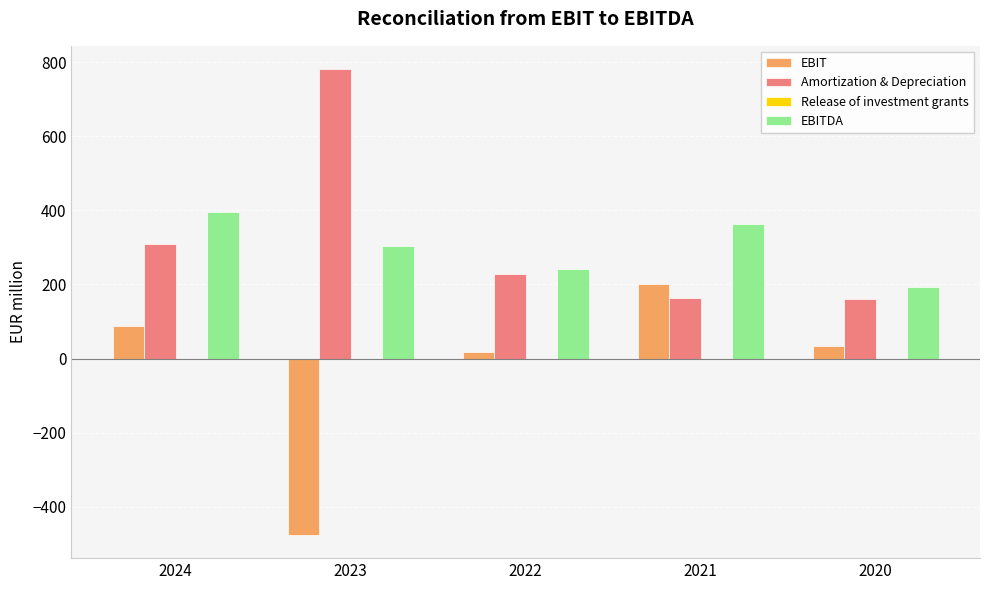

Which category has the highest value across all series?

2023